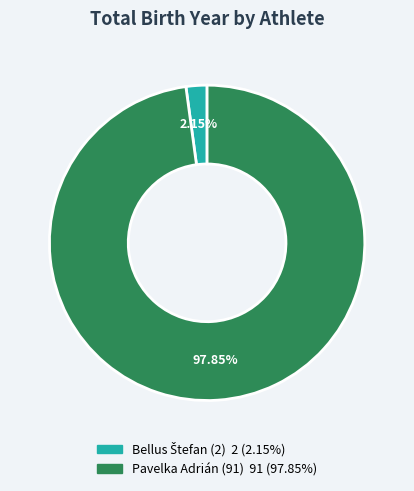

What is the majority slice?

Pavelka Adrián (91)